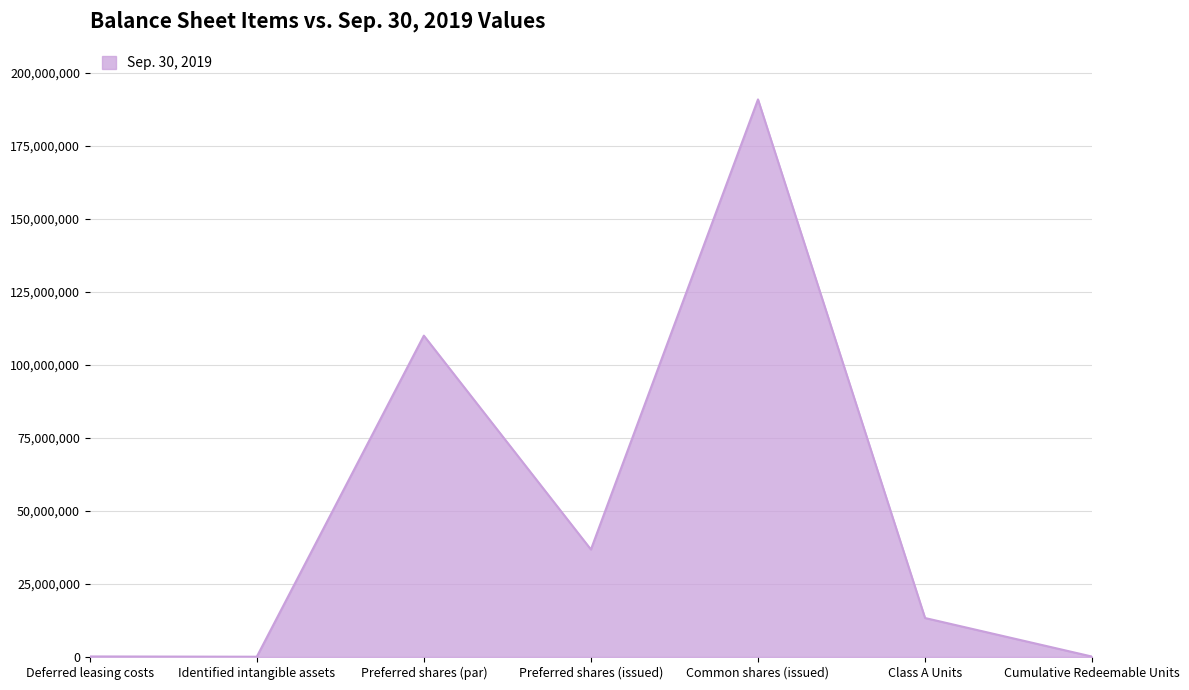

Read the value at Class A Units.

13346927